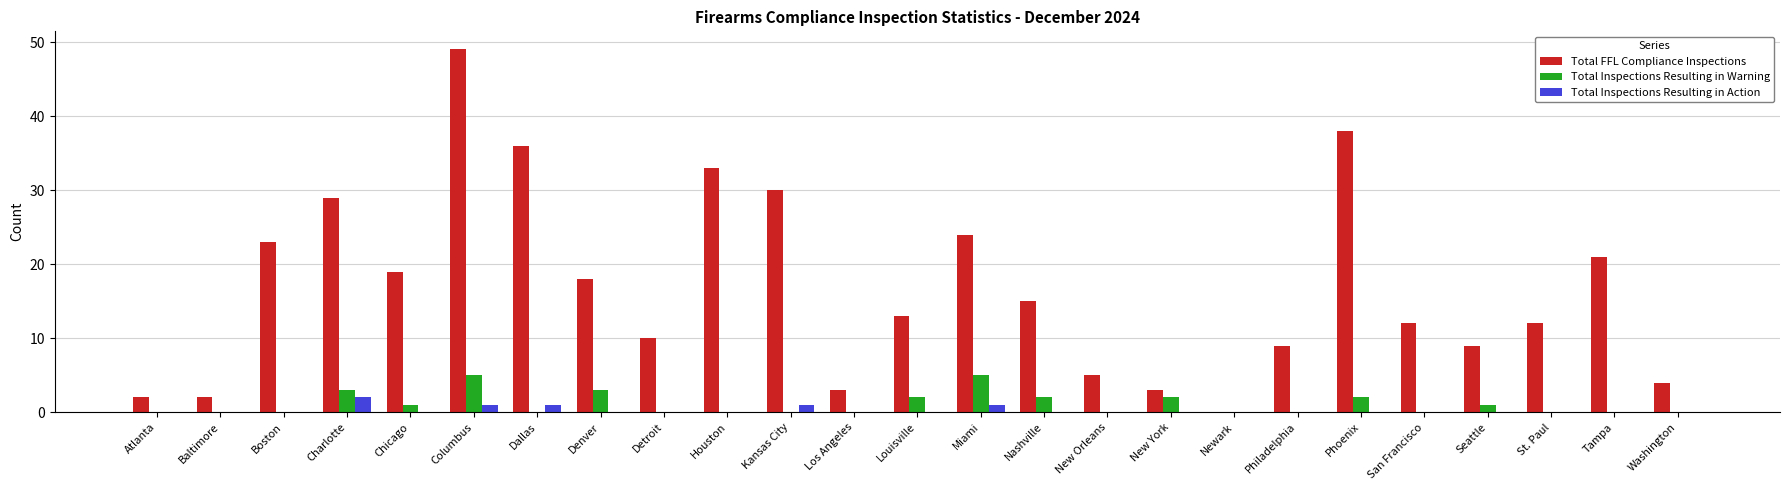

At which category is the sum across all series the highest?

Columbus